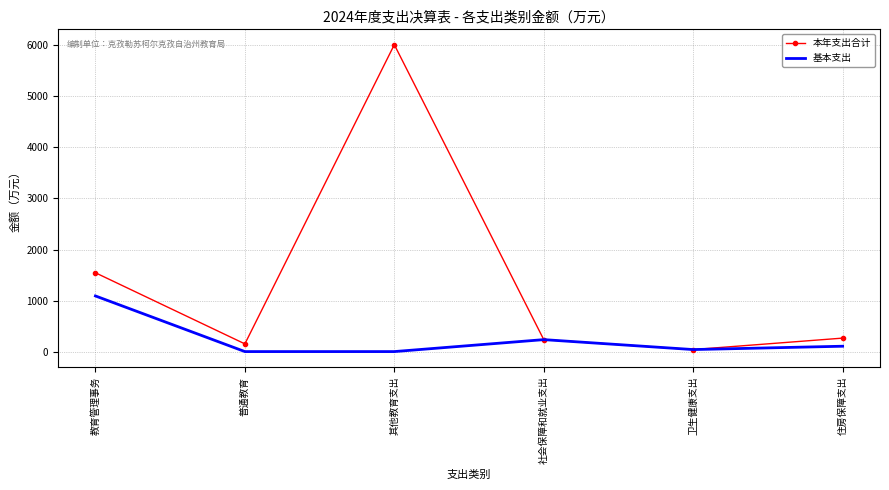

What is the difference between the maximum and minimum values in the 本年支出合计 series?

5974.3